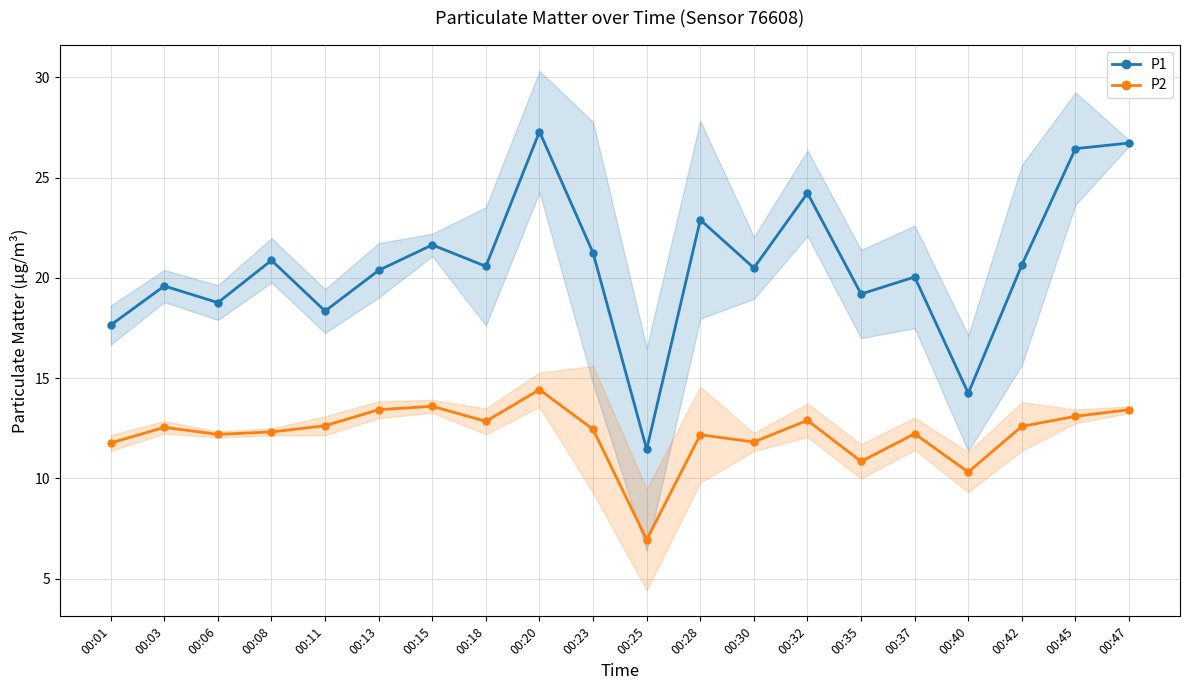

True or false: P1 and P2 cross at least once.

False